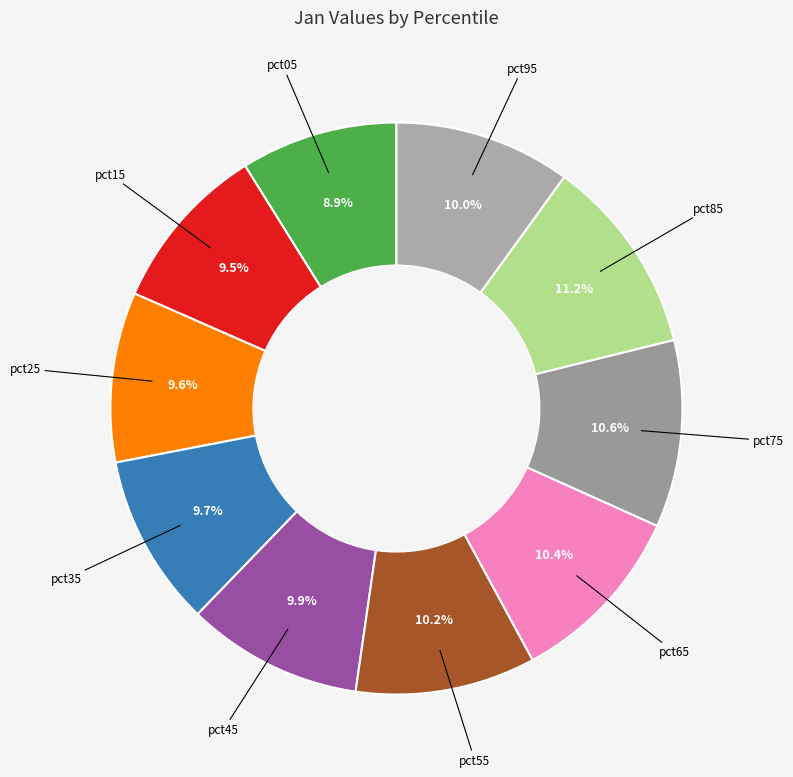

Count the number of slices in the pie.

10